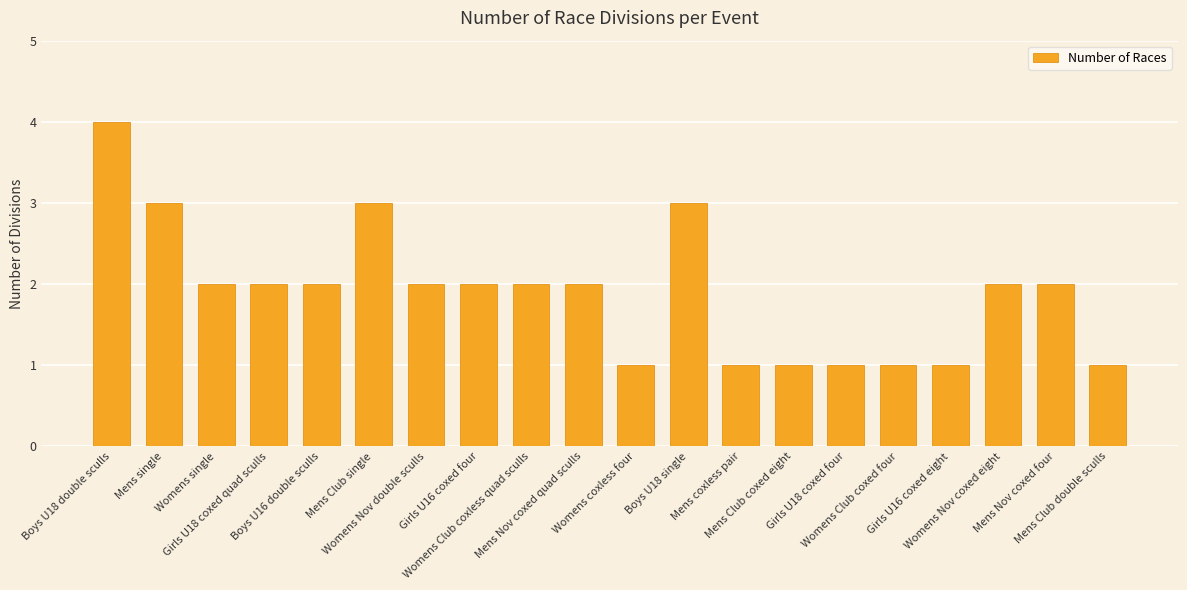

Which has a higher value, Mens Club coxed eight or Womens Club coxless quad sculls?

Womens Club coxless quad sculls